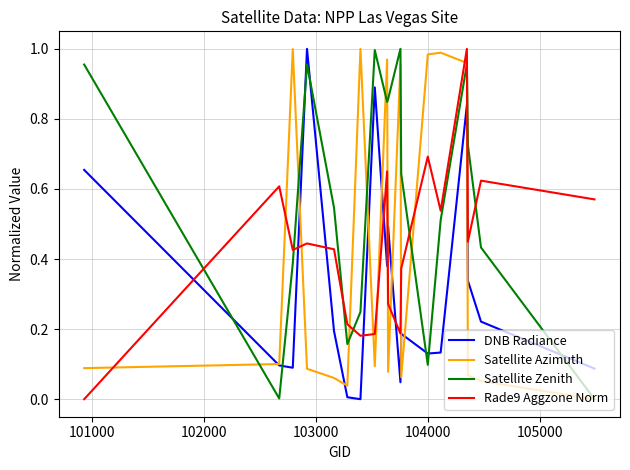

True or false: DNB Radiance and Rade9 Aggzone Norm cross at least once.

True